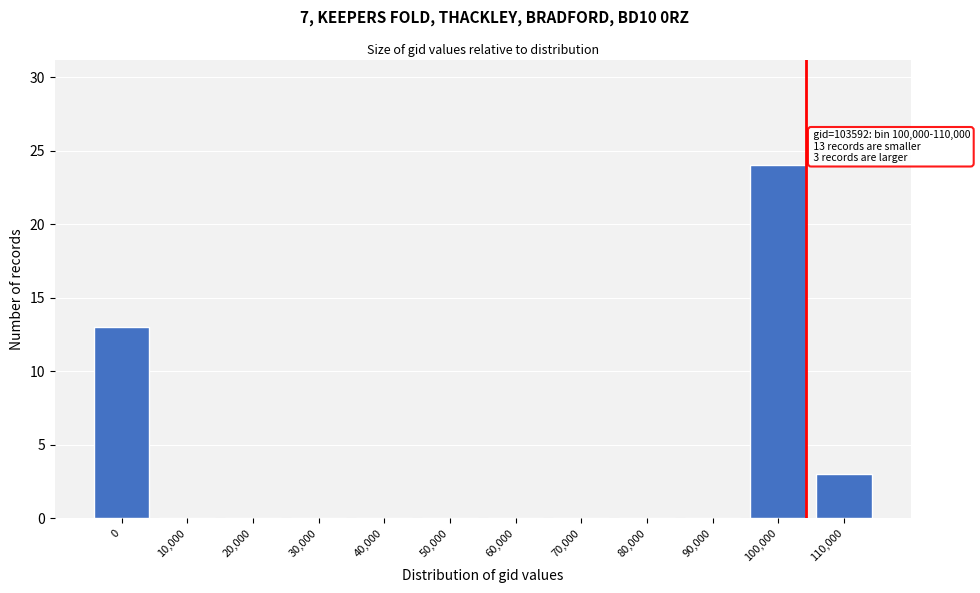

Reading left to right, transcribe all the data shown in this chart.

0=13	10,000=0	20,000=0	30,000=0	40,000=0	50,000=0	60,000=0	70,000=0	80,000=0	90,000=0	100,000=24	110,000=3